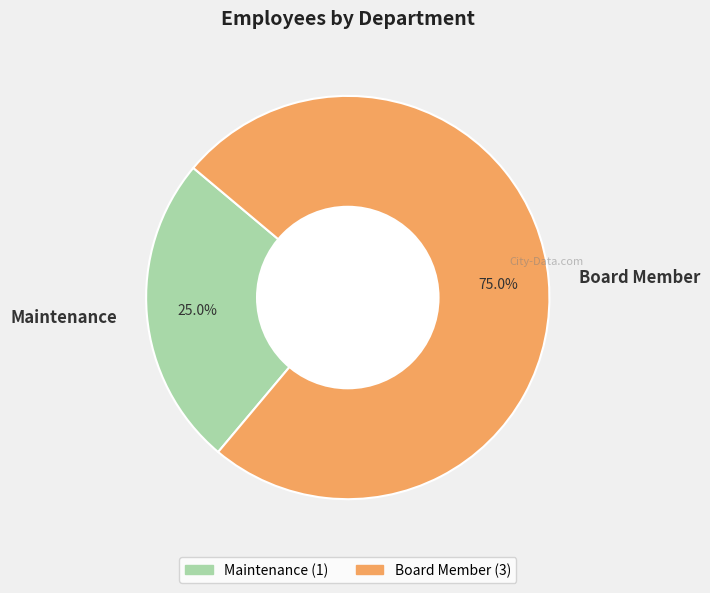

Approximately how many times larger is the value at Board Member compared to Maintenance?

3.0